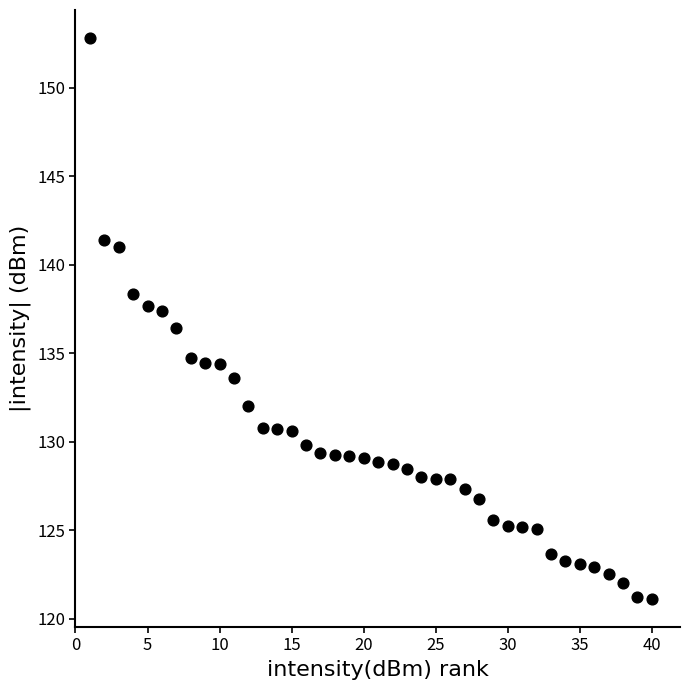

What is the range of X values (max minus min)?

39.0